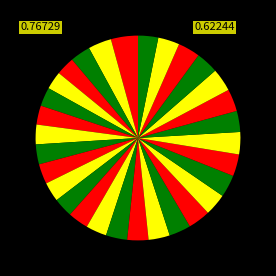

How many segments does this pie chart have?

30